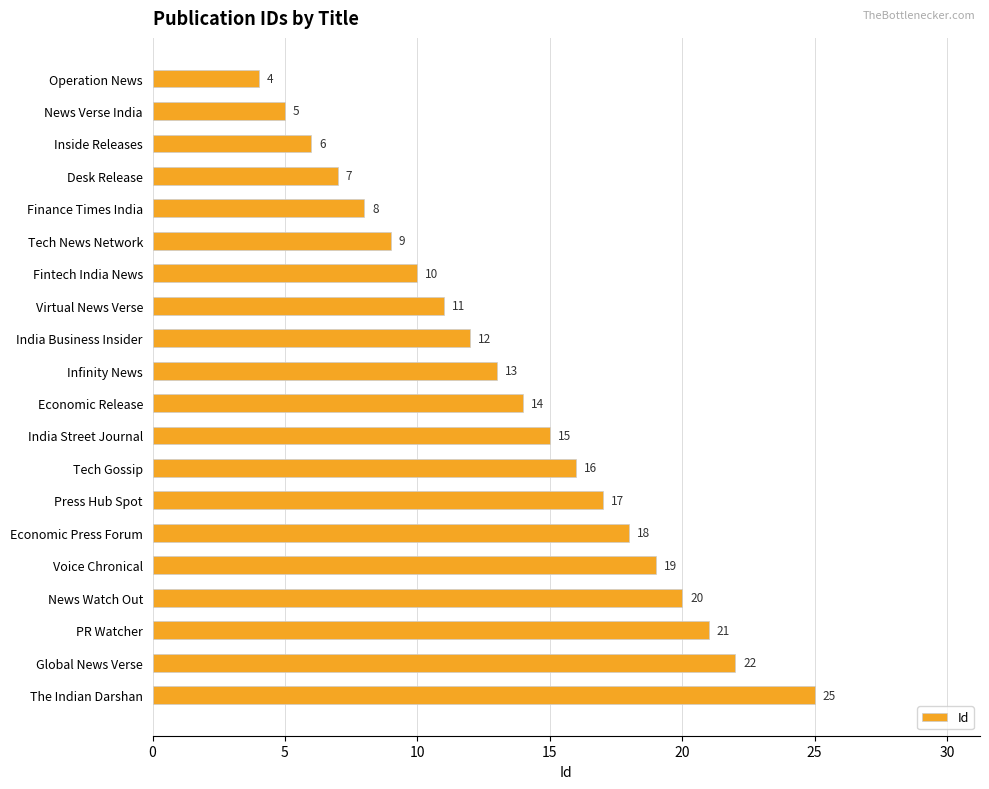

Is it true that the value at PR Watcher is 21?

True